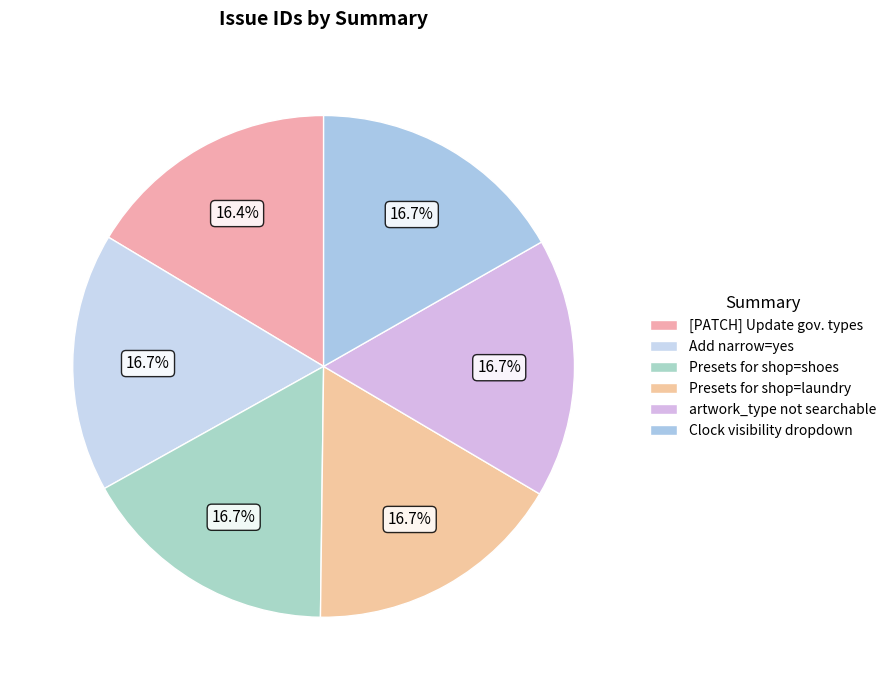

Rank the categories by value from lowest to highest.

[PATCH] Update government types, Add narrow=yes, Presets for shop=shoes, Presets for shop=laundry, artwork_type not searchable, Clock visibility dropdown